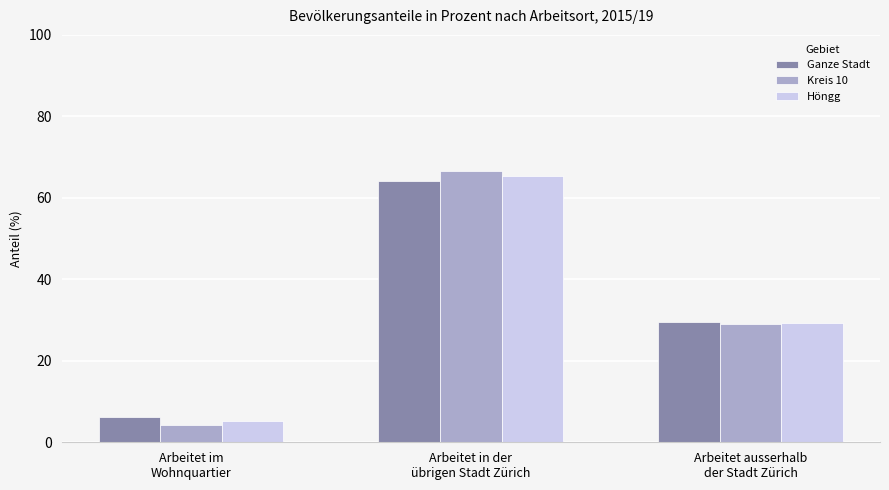

Rank the categories by Kreis 10 value from lowest to highest.

Arbeitet im
Wohnquartier, Arbeitet ausserhalb
der Stadt Zürich, Arbeitet in der
übrigen Stadt Zürich